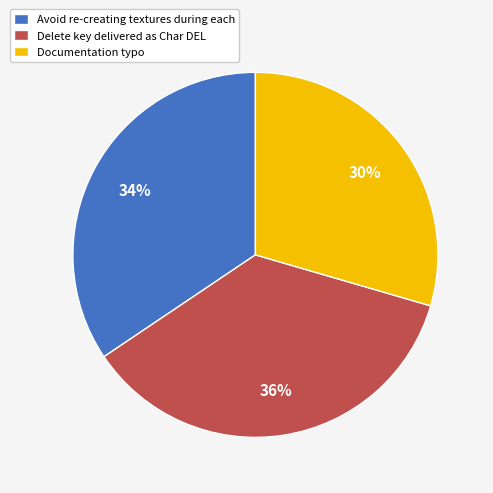

To the nearest percent, what is the difference between the Avoid re-creating textures during each and Delete key delivered as Char DEL slice percentages?

2%